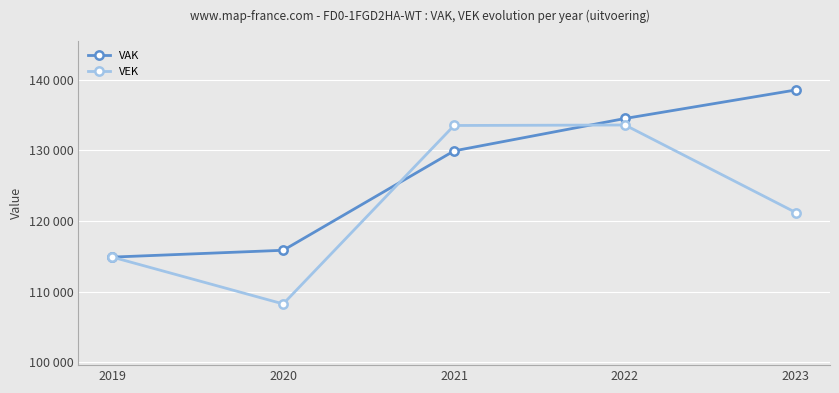

Which has a higher value, 2023 or 2019?

2023